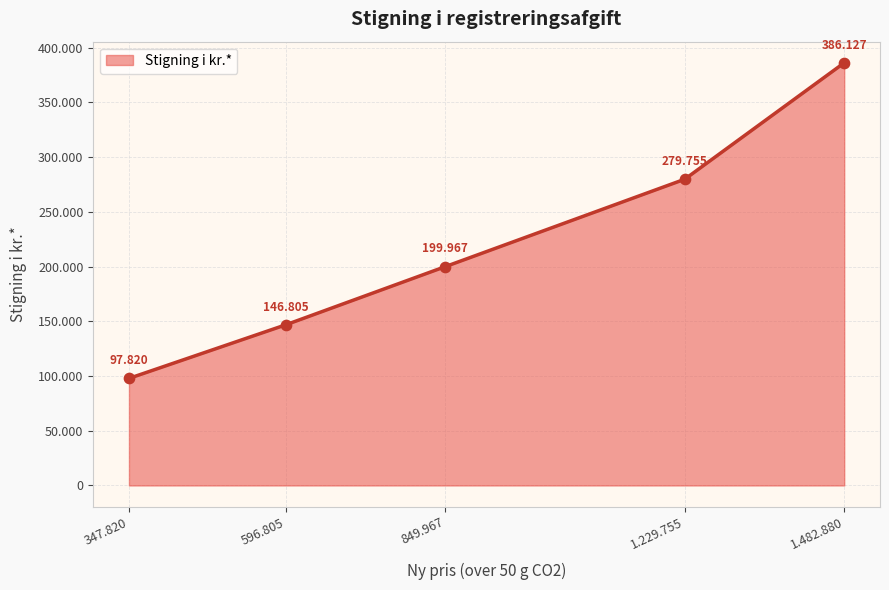

Is this an area chart (filled region under the line)?

Yes